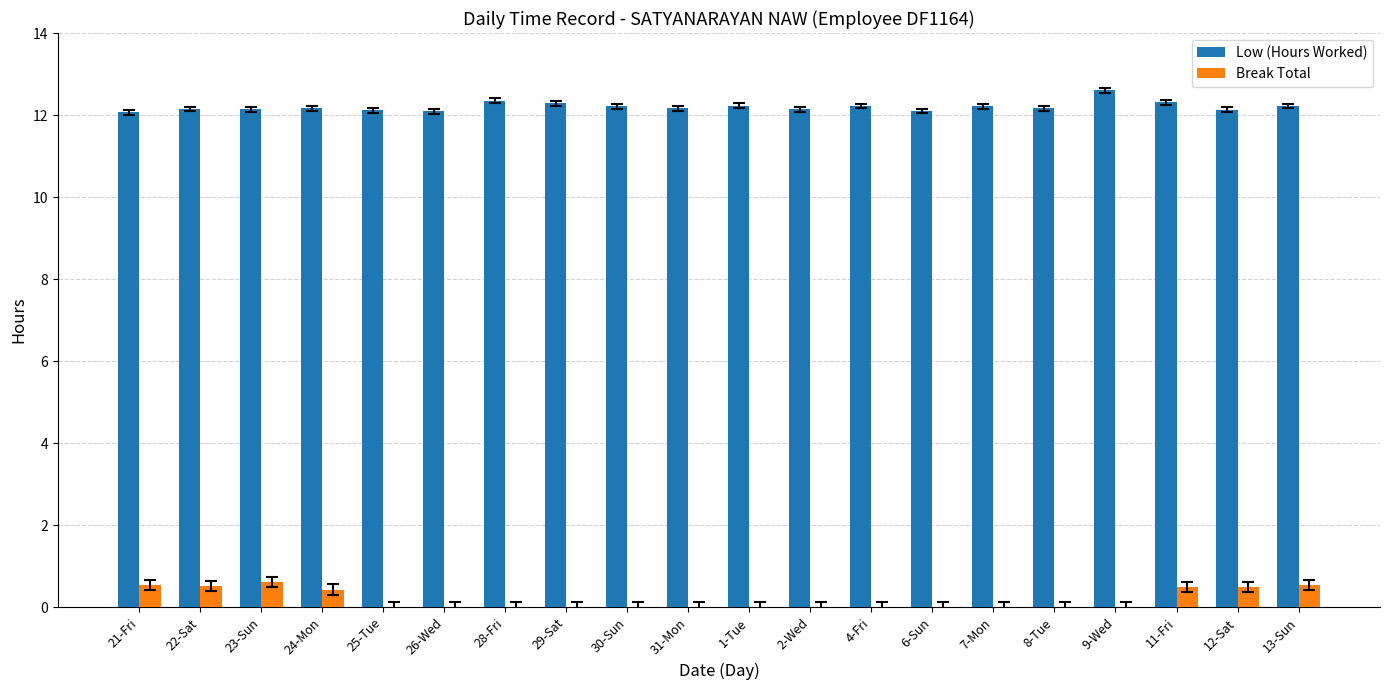

The Low (Hours Worked) series shows 7.4 at 30-Sun. True or false?

False